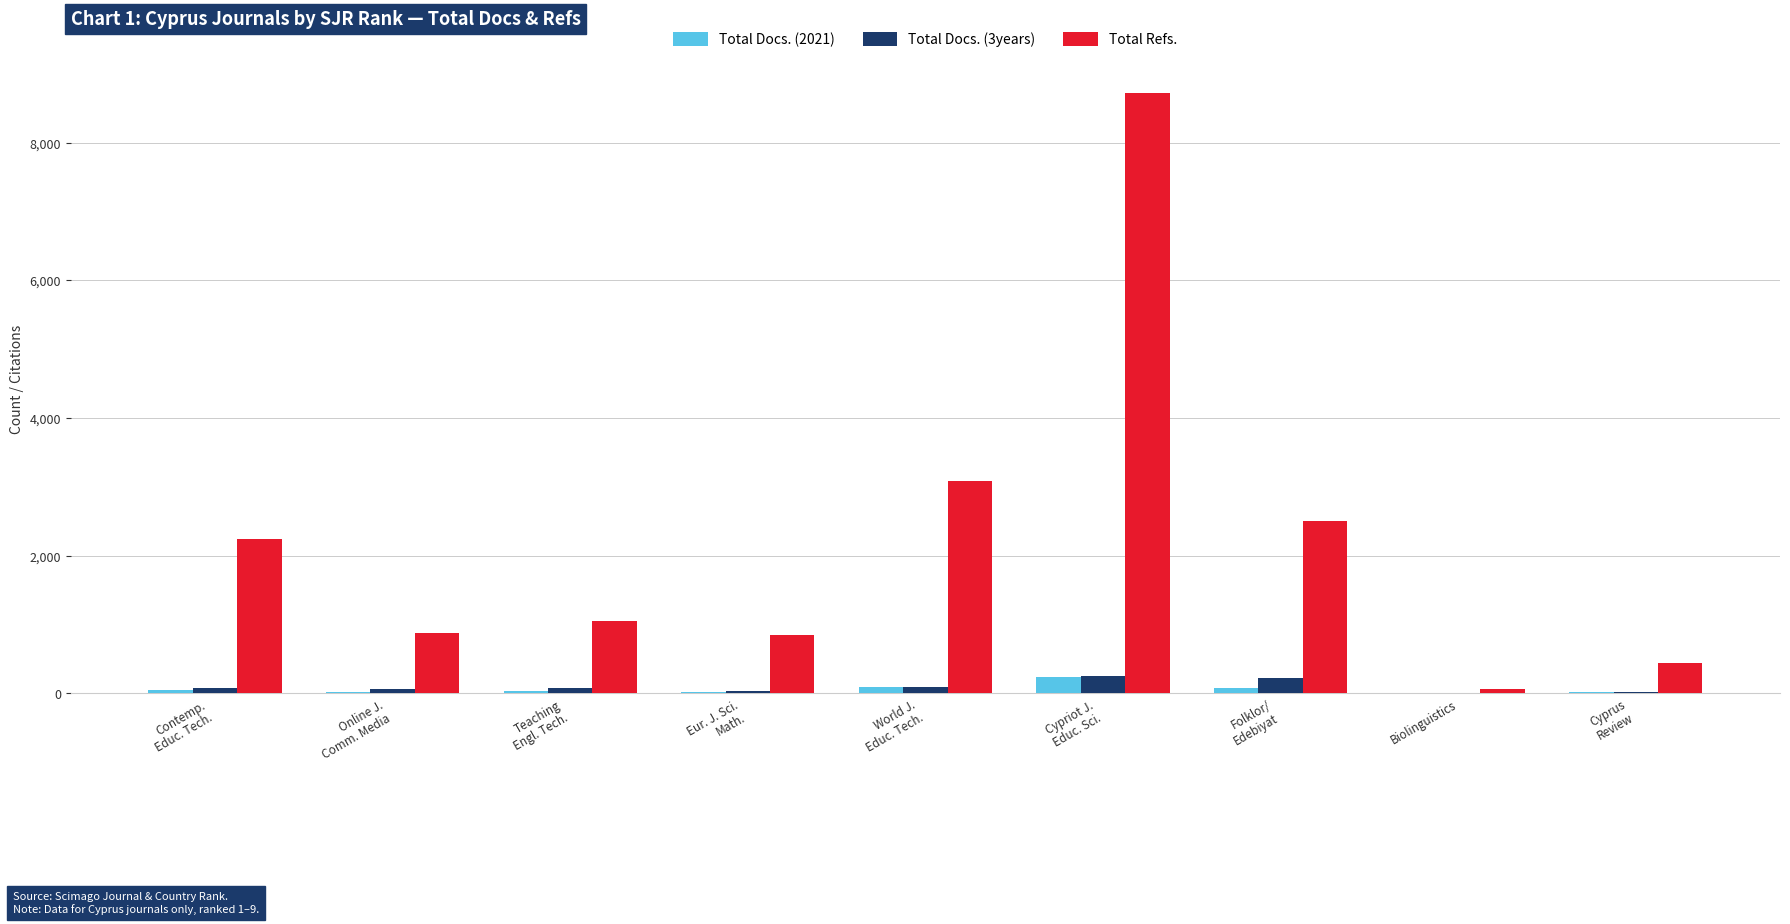

Is the value of Total Refs. at Folklor/
Edebiyat greater than the value of Total Docs. (3years) at Online J.
Comm. Media?

Yes